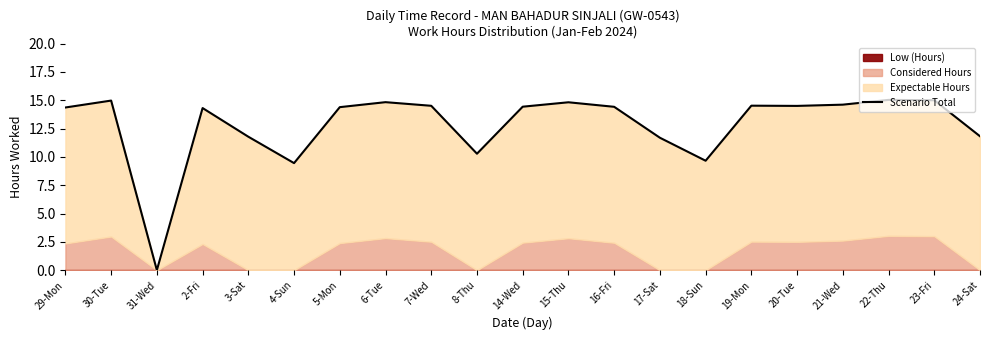

The chart shows a value of 3.1 at 14-Wed. True or false?

False